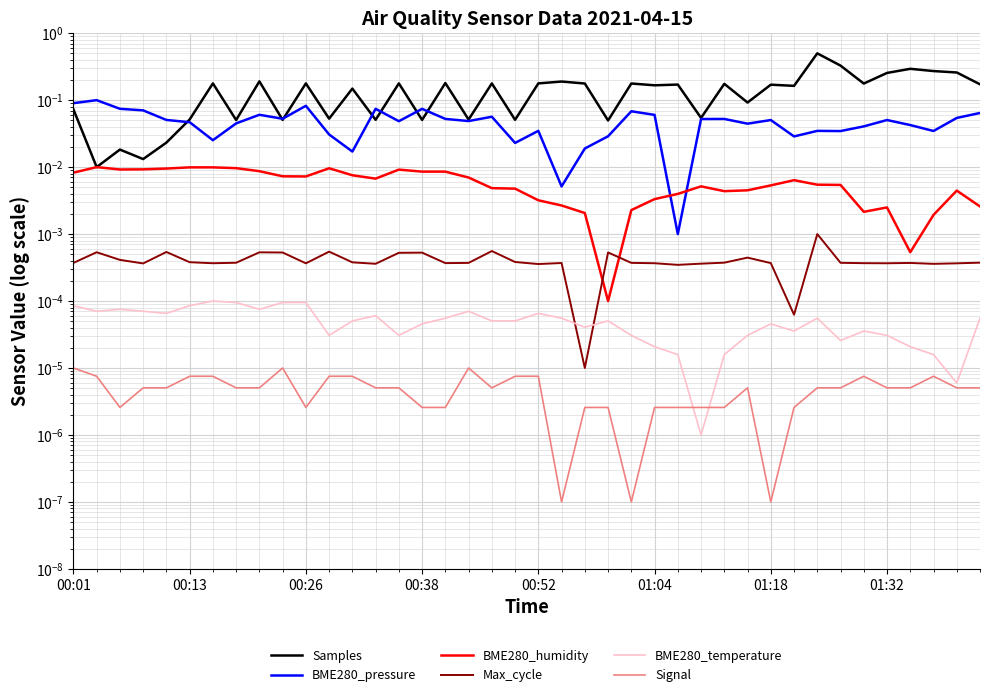

The value of Max_cycle at 01:32 is 0.0. True or false?

True